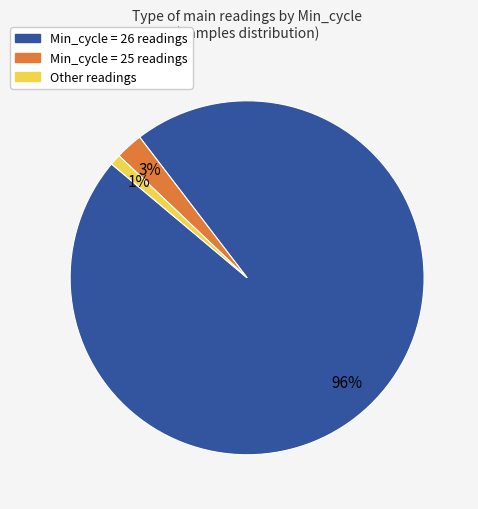

How many segments does this pie chart have?

3